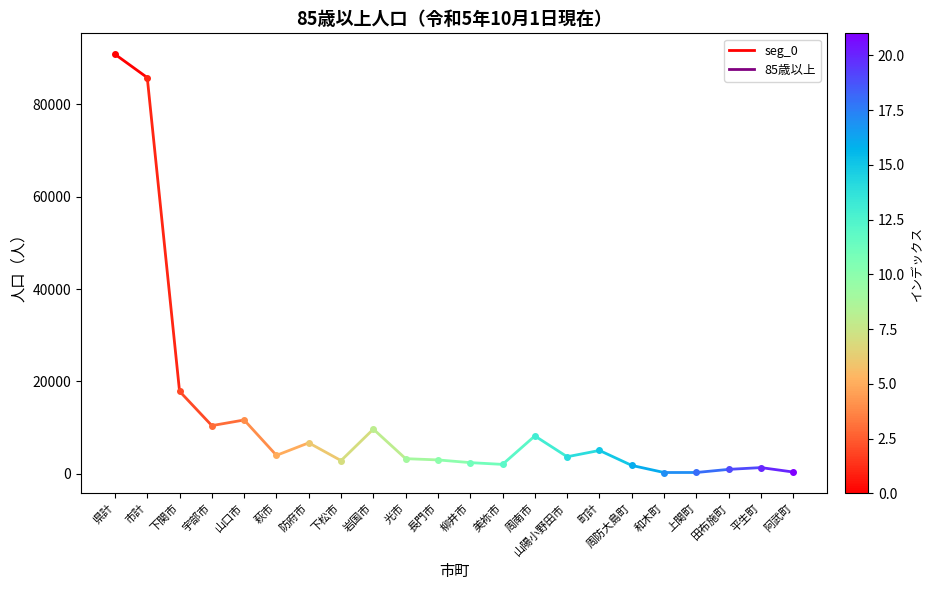

Count the values in the range 85771 to 90825.

2